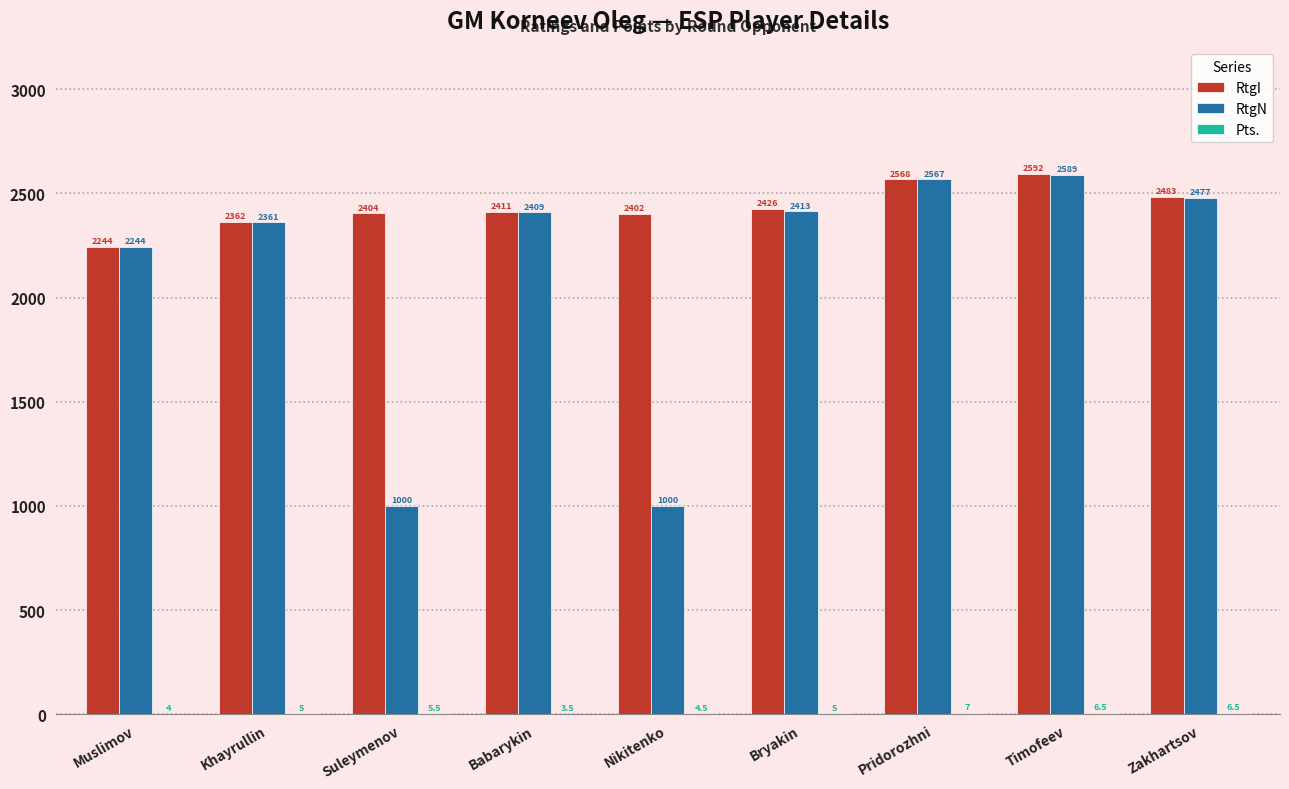

What is the sum of all RtgI values?

21892.0